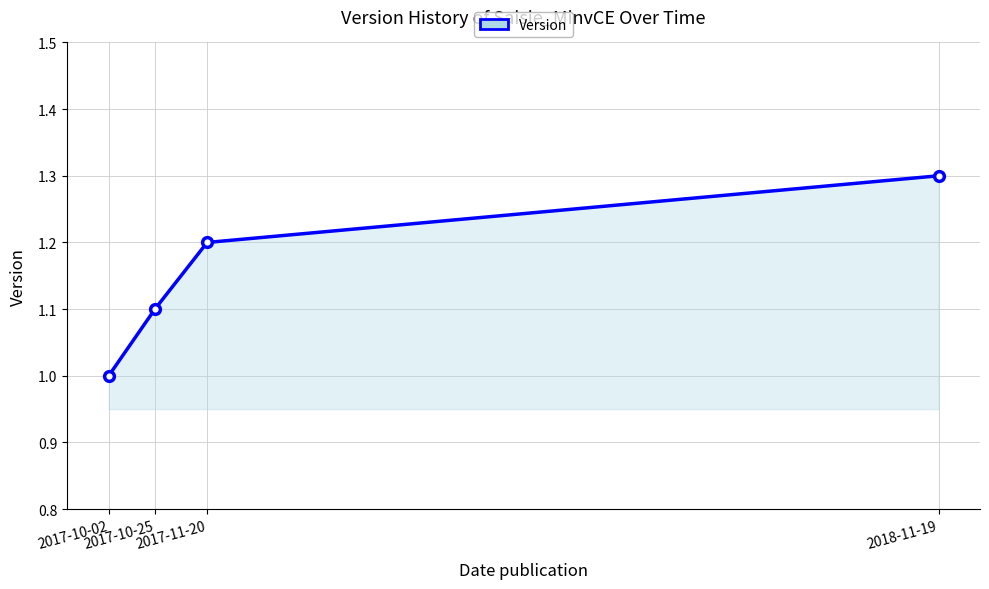

Does the chart have visible grid lines?

Yes